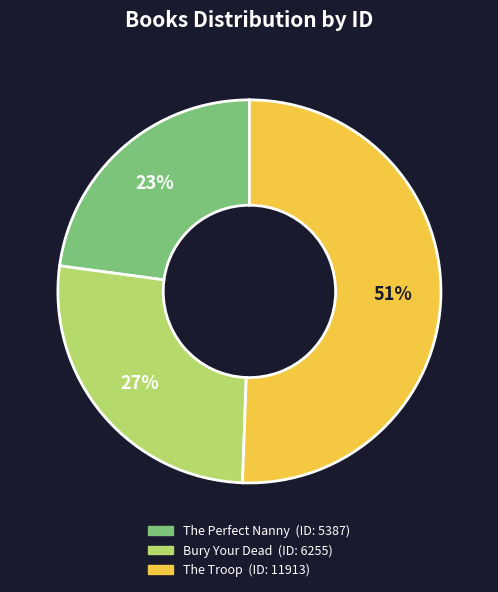

To the nearest percent, what is the average slice percentage?

33%